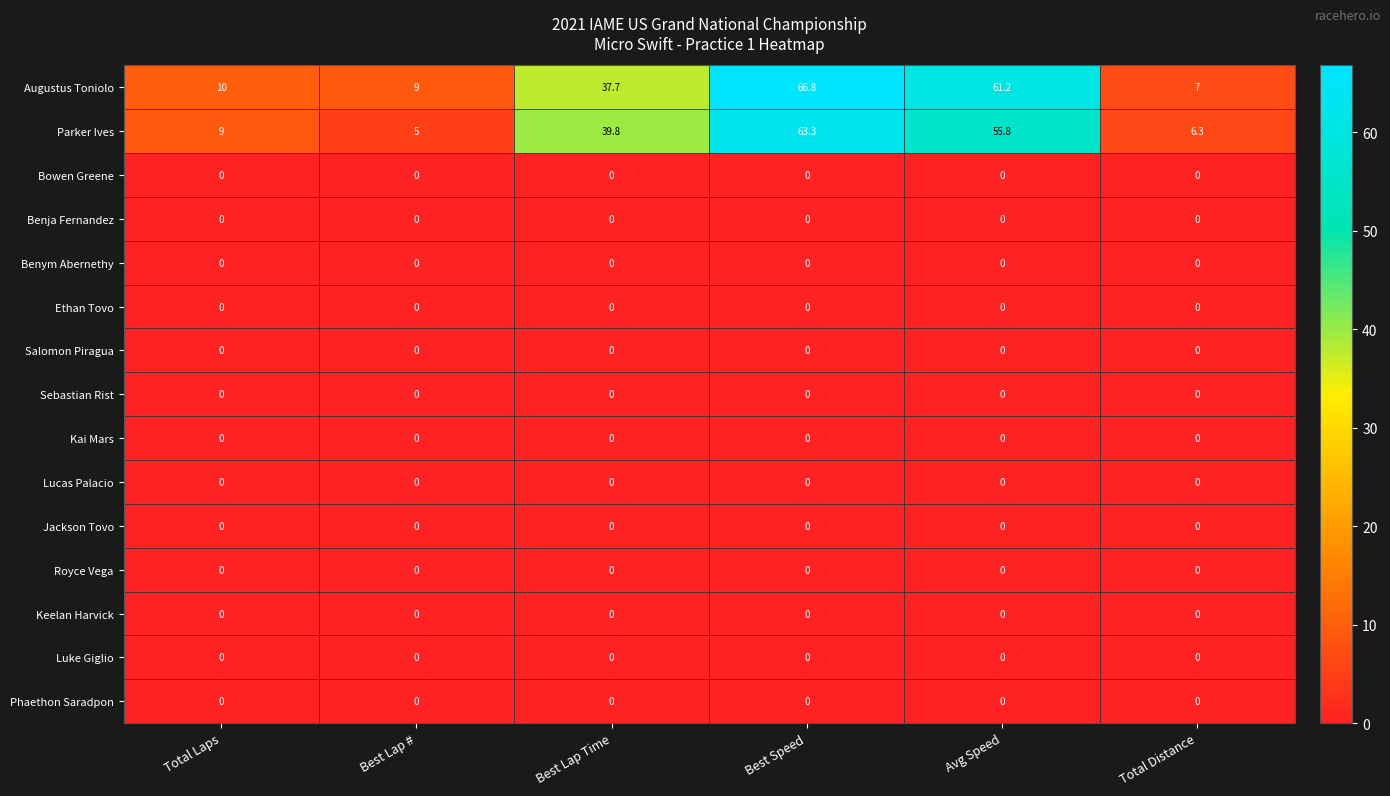

Which category has the highest value across all series?

Best Speed